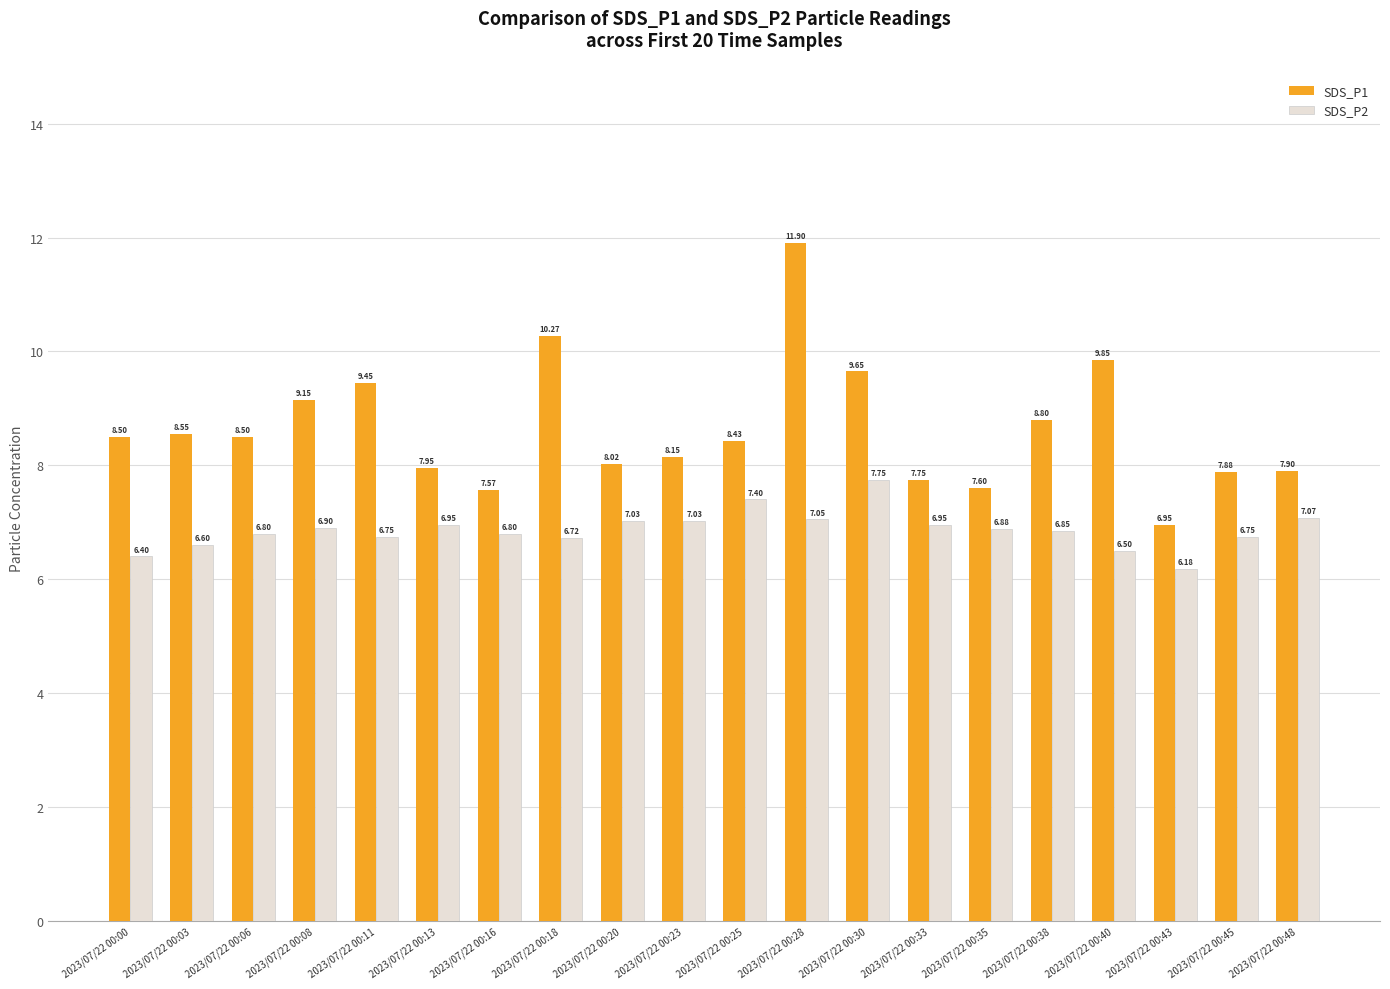

What is the sum of the SDS_P2 values at 2023/07/22 00:40 and 2023/07/22 00:00?

12.9